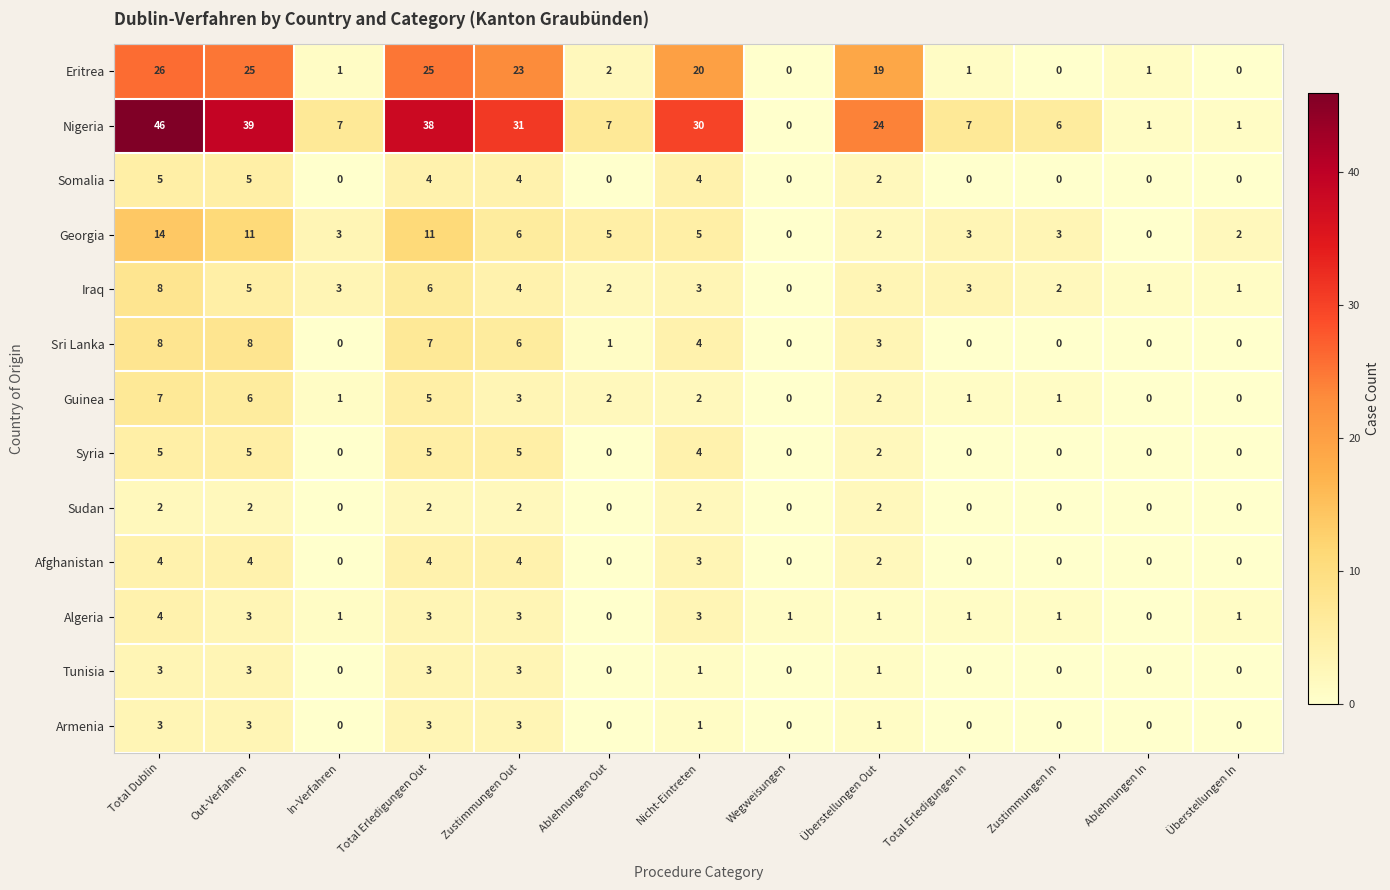

What is the sum of all Afghanistan values?

21